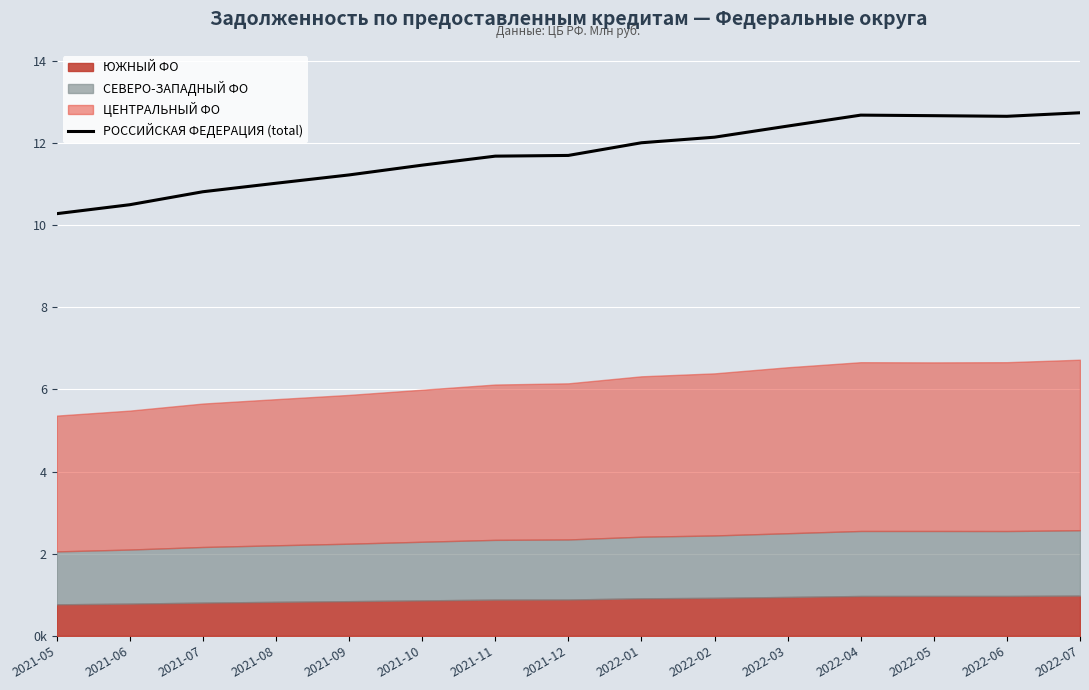

What is the ratio of the value at 2022-06 to the value at 2022-02?

1.0